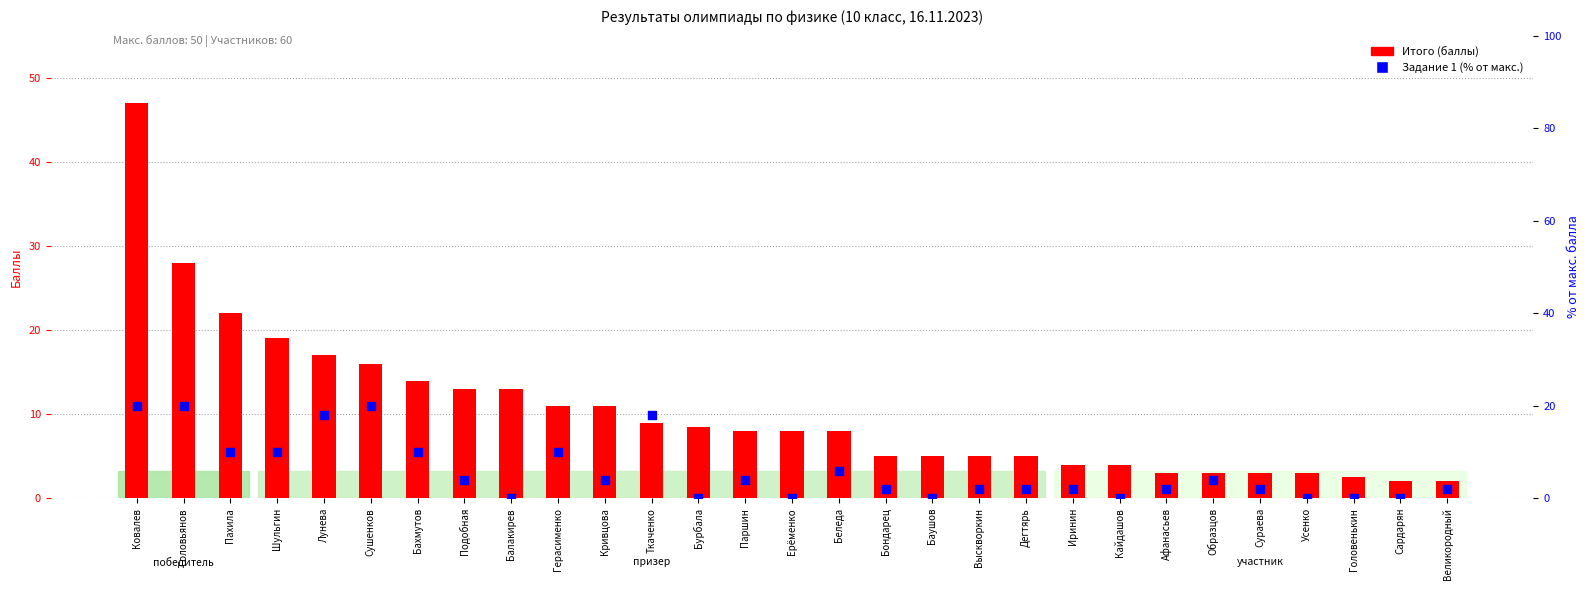

At which category is the sum across all series the highest?

Ковалев